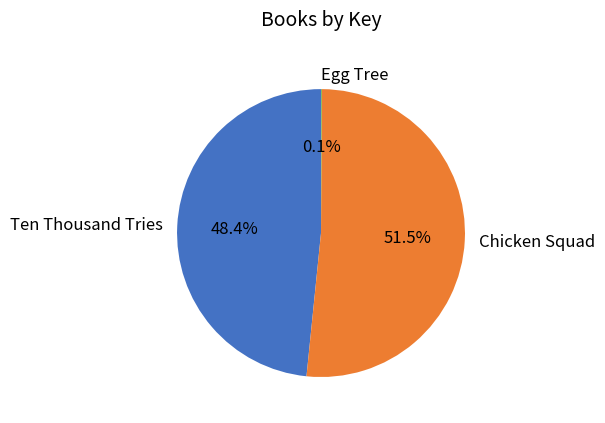

Is Ten Thousand Tries the majority of the pie?

No